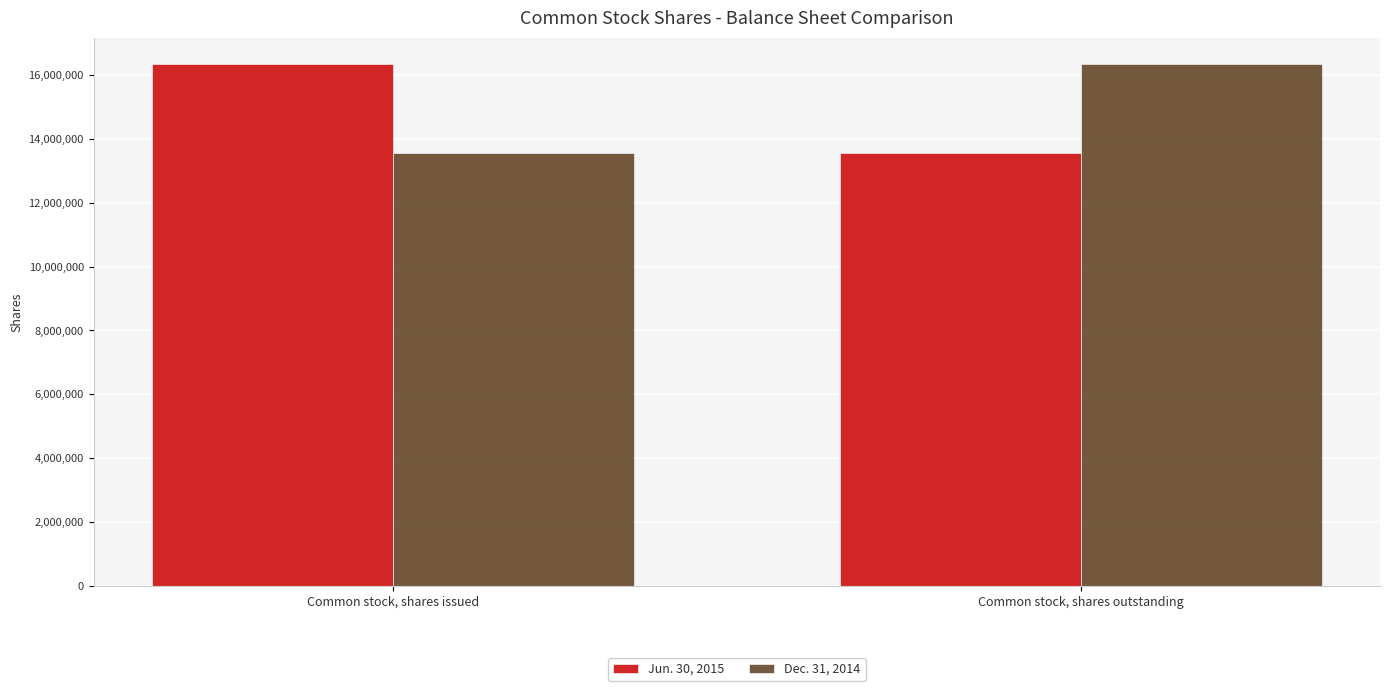

How many values in the Dec. 31, 2014 series are below 16347948?

1